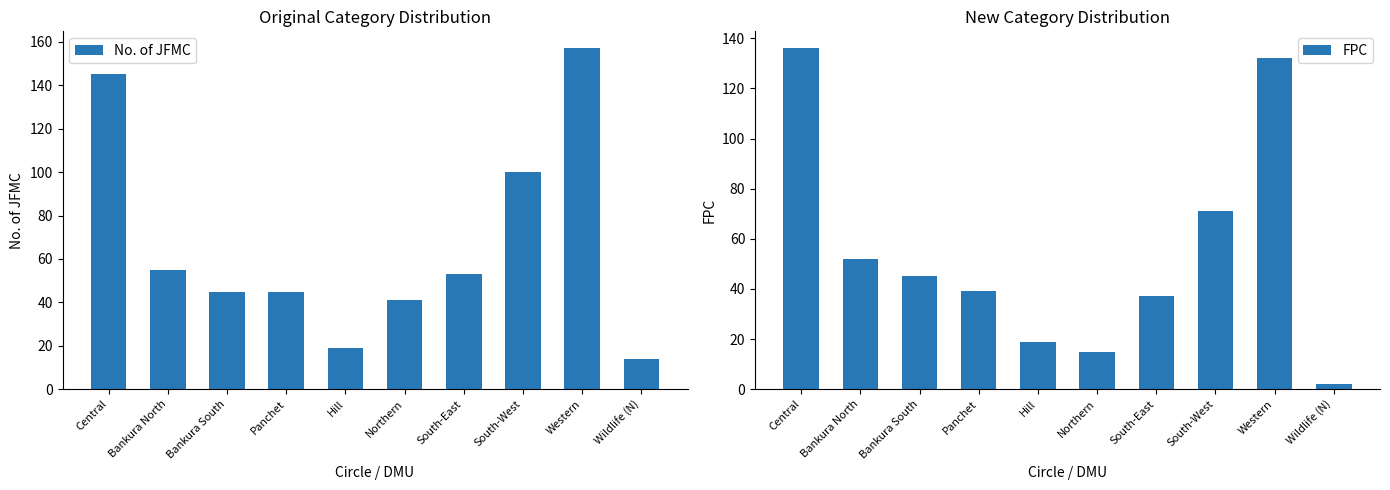

What is the maximum value shown in the chart?

157